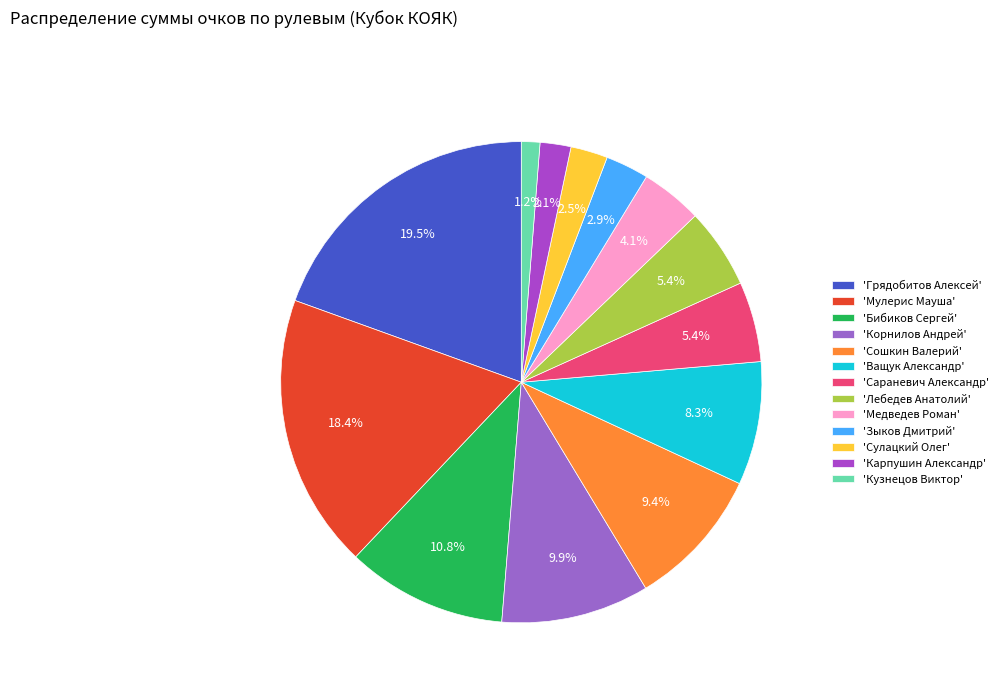

Is there any slice that represents more than half of the pie?

No